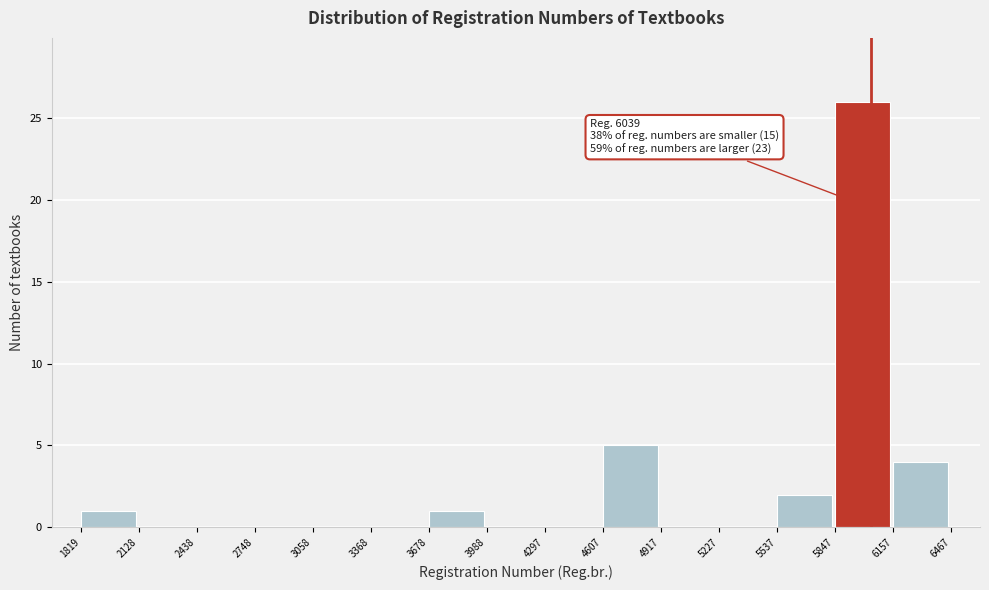

Which range on the x-axis has the tallest bar?

5847 to 6157